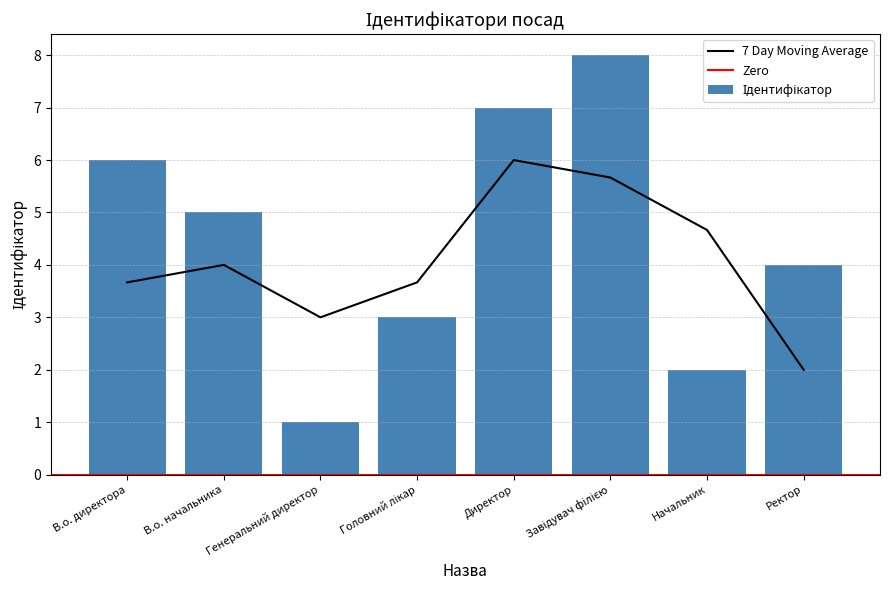

Read the value at В.о. директора.

6